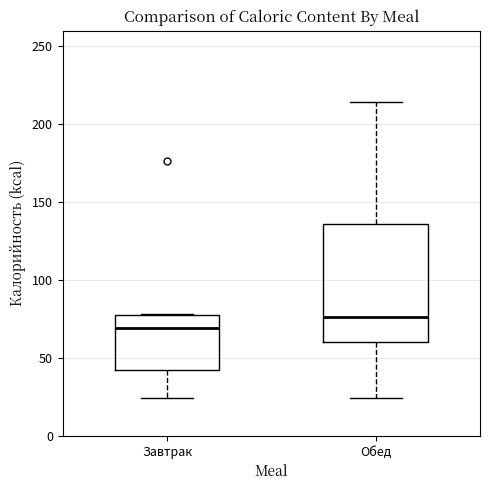

Reading left to right, read every box against the y-axis: the position of its median line, the range the box covers, and the ends of its whiskers. The values are not printed on the chart, so give them approximately, as read against the axis.

Завтрак: median 70, box 40 to 75, whiskers 25 to 80
Обед: median 75, box 60 to 135, whiskers 25 to 215